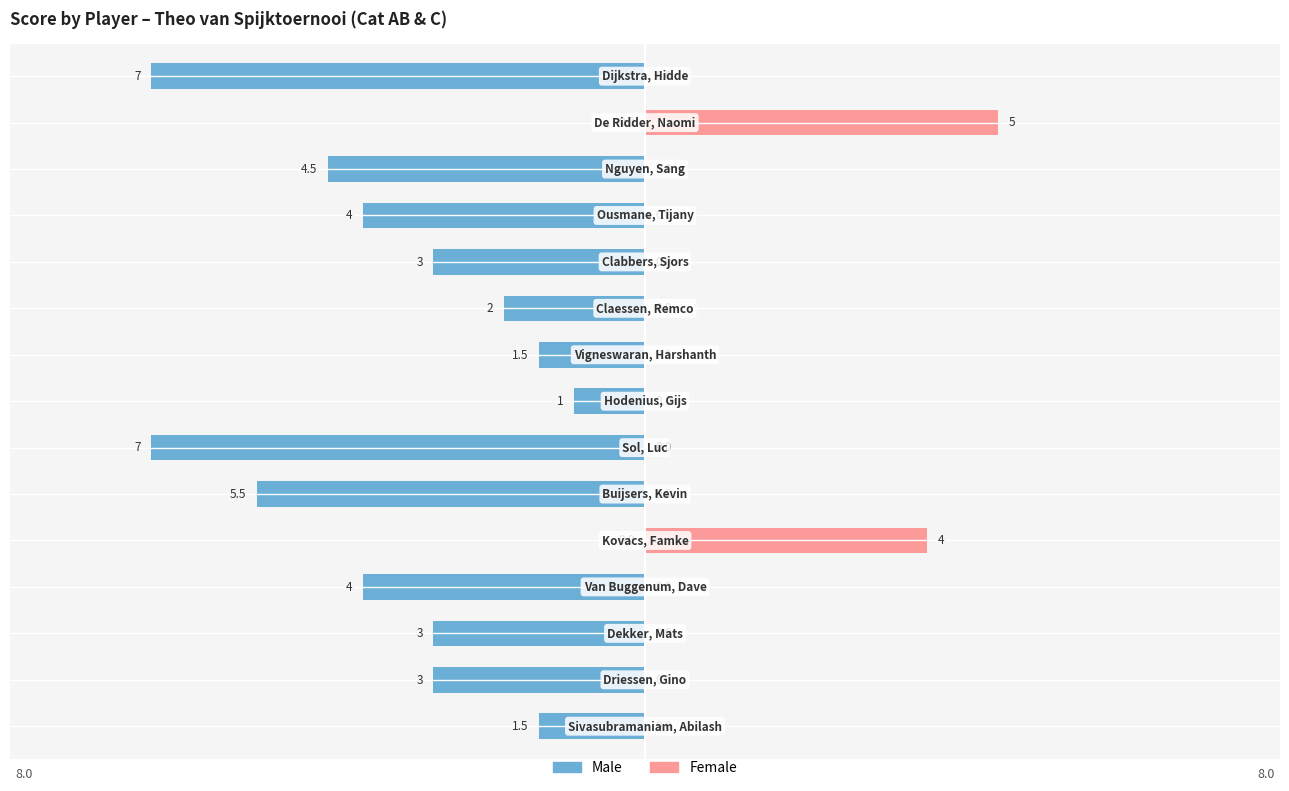

What is the lowest value of the Male series?

-7.0